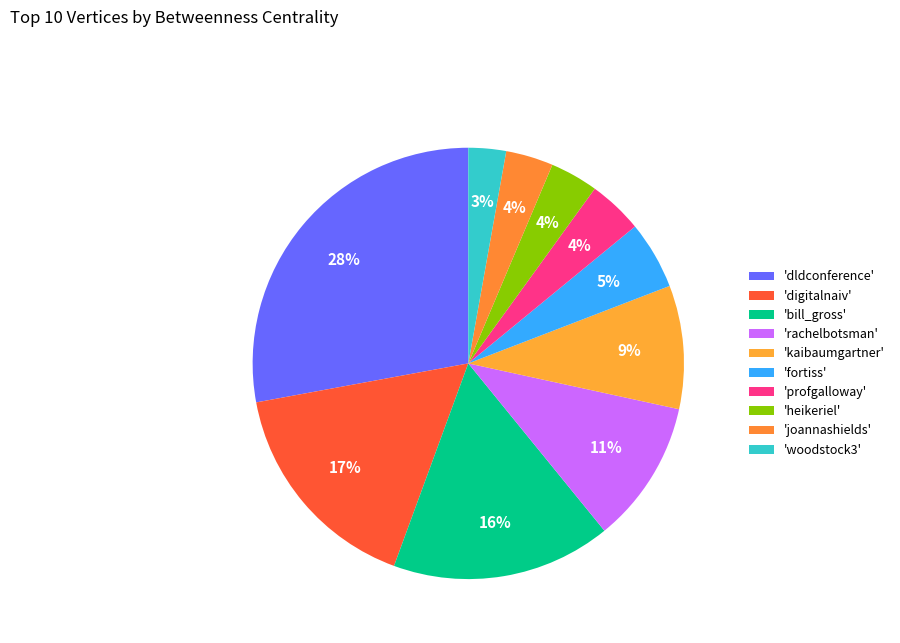

How many slices are in this pie chart?

10